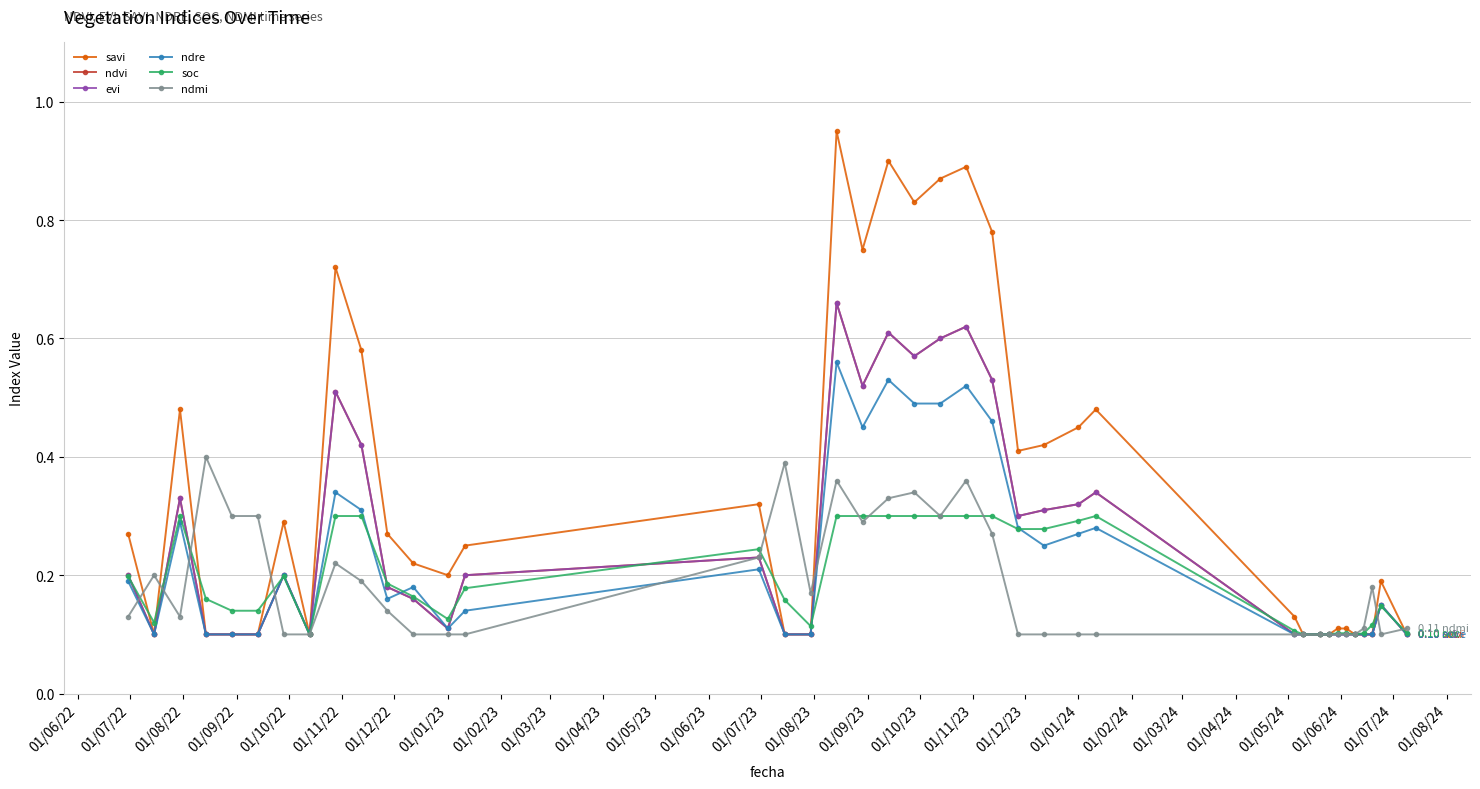

Does the chart have visible grid lines?

Yes